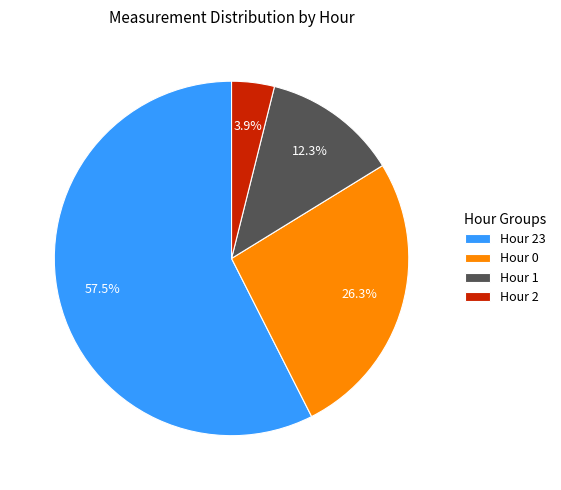

Combined, what portion of the pie is Hour 2 and Hour 0?

30.2%